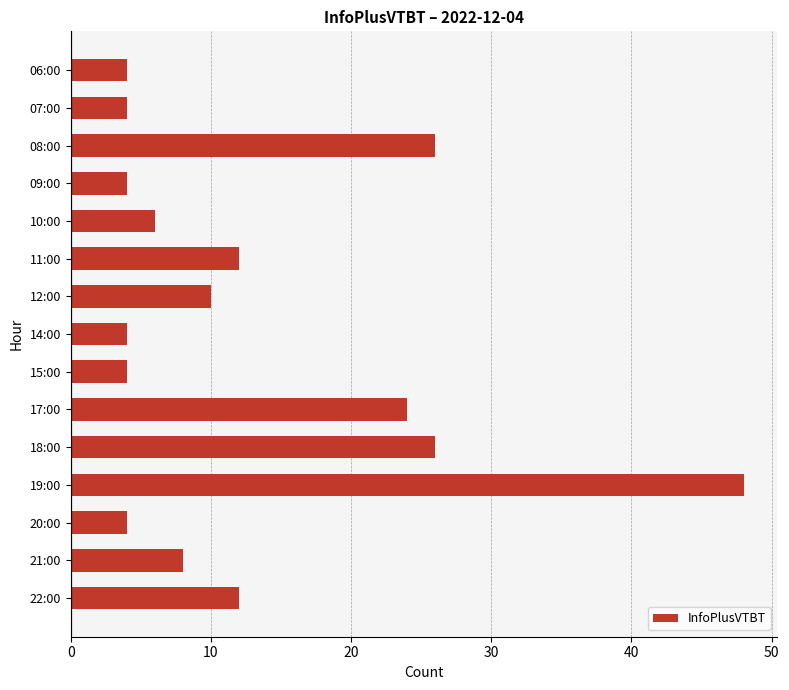

What is the maximum value shown in the chart?

48